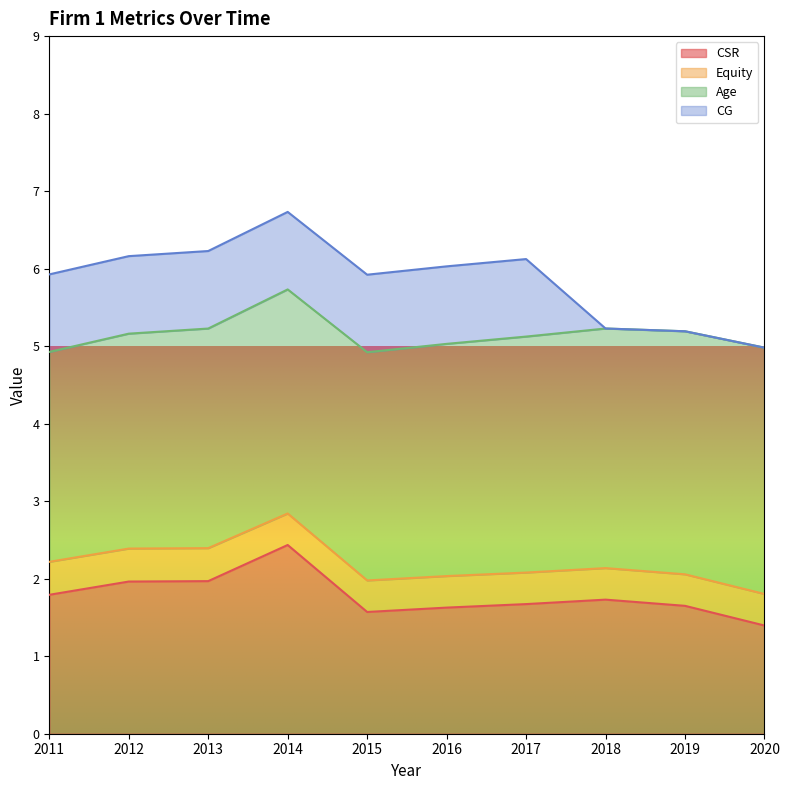

Is the value of Age at 2012 greater than the value of CSR at 2014?

Yes